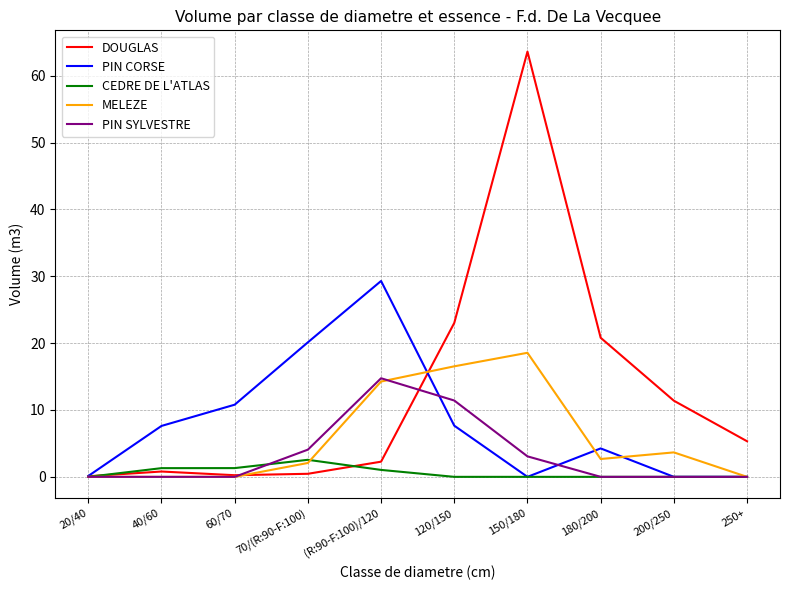

What is the greatest value displayed?

63.6